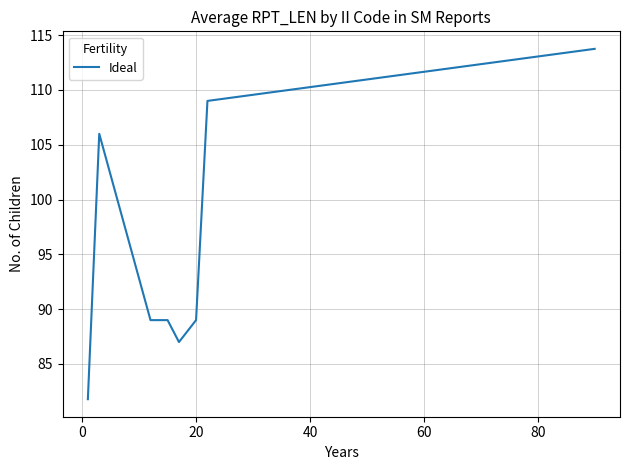

What is the minimum value shown in the chart?

81.8